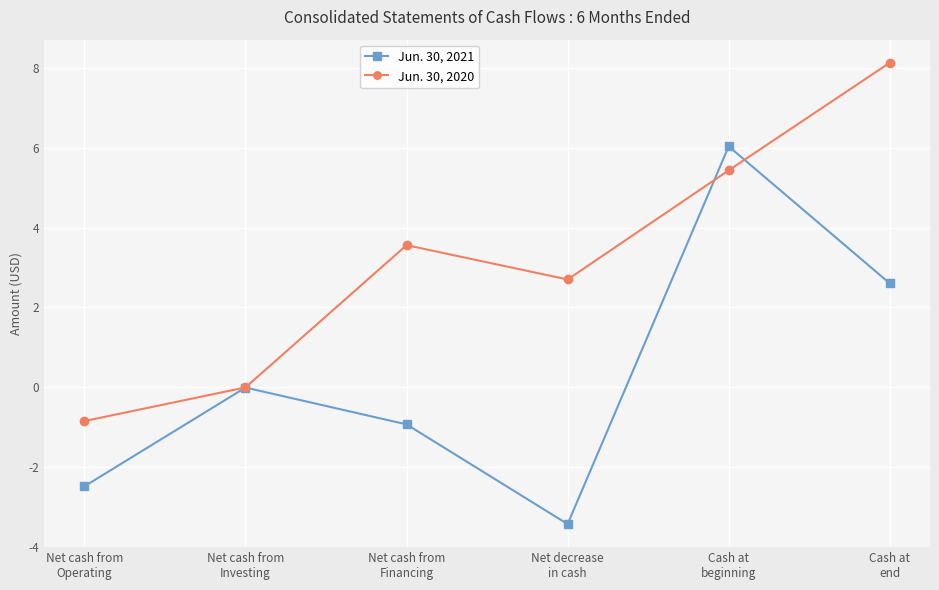

Where is the first local maximum for Jun. 30, 2020?

Net cash from
Financing